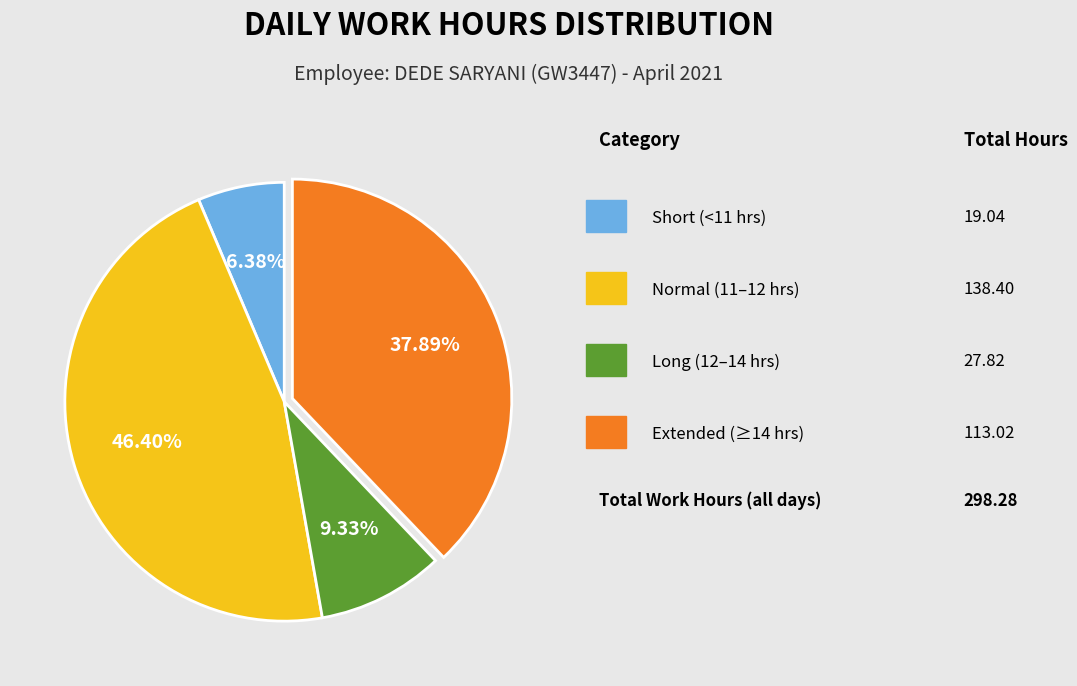

Is there any slice that represents more than half of the pie?

No